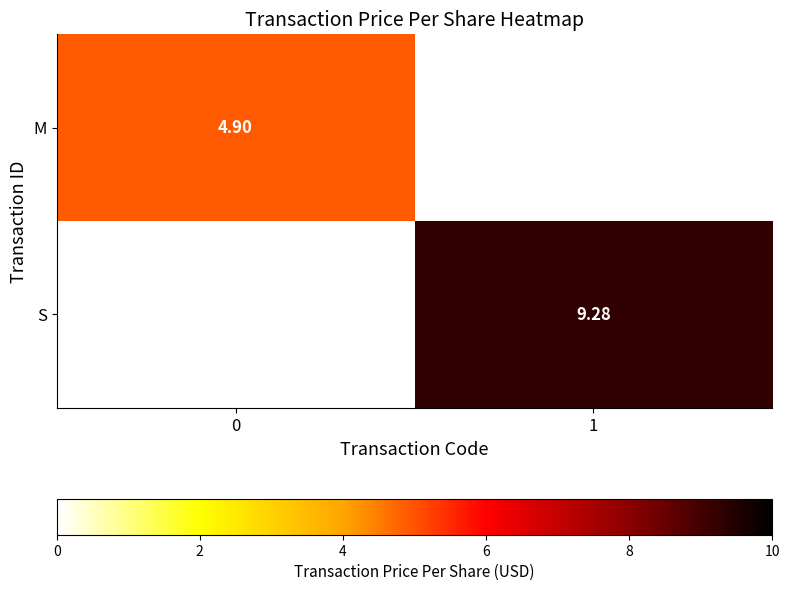

At which category is the sum across all series the highest?

1